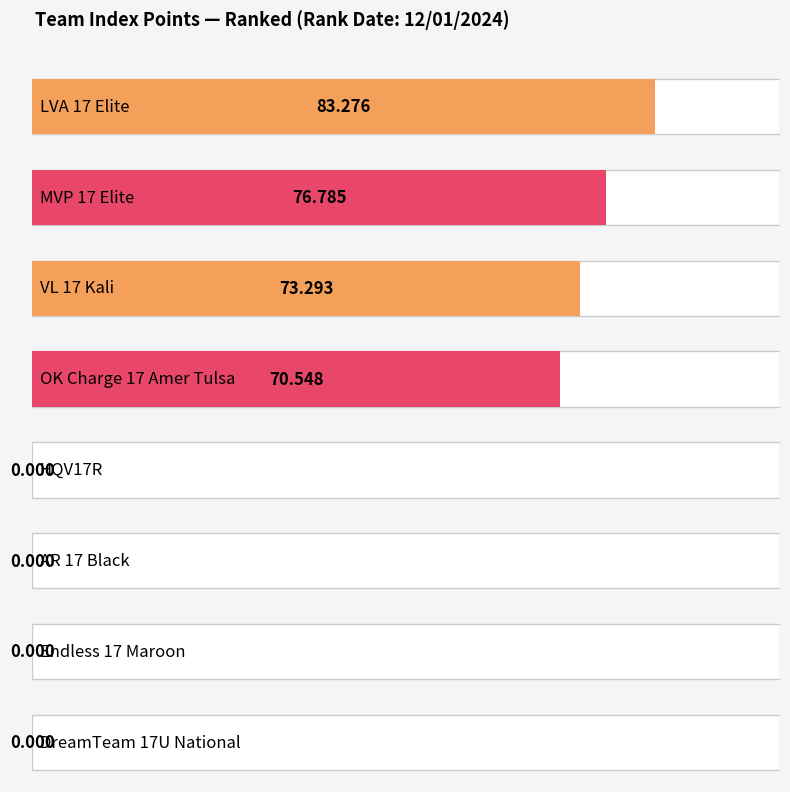

Where is the data nearest to the value 41?

OK Charge 17 Amer Tulsa